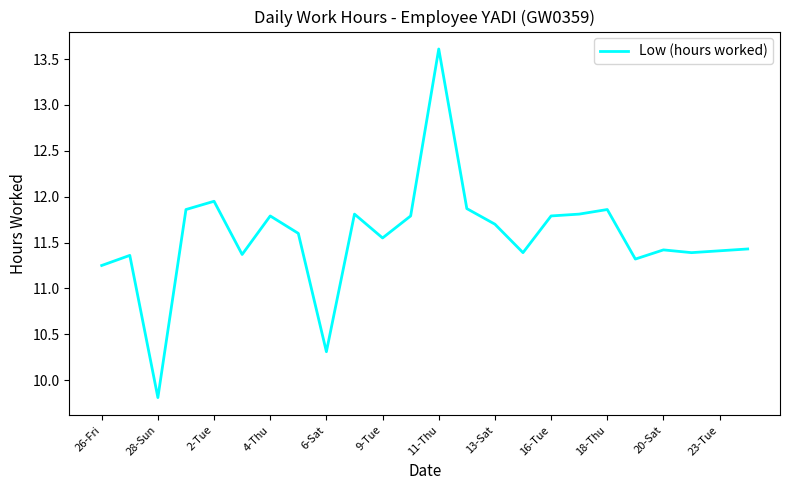

What is the difference between the maximum and minimum values?

3.8